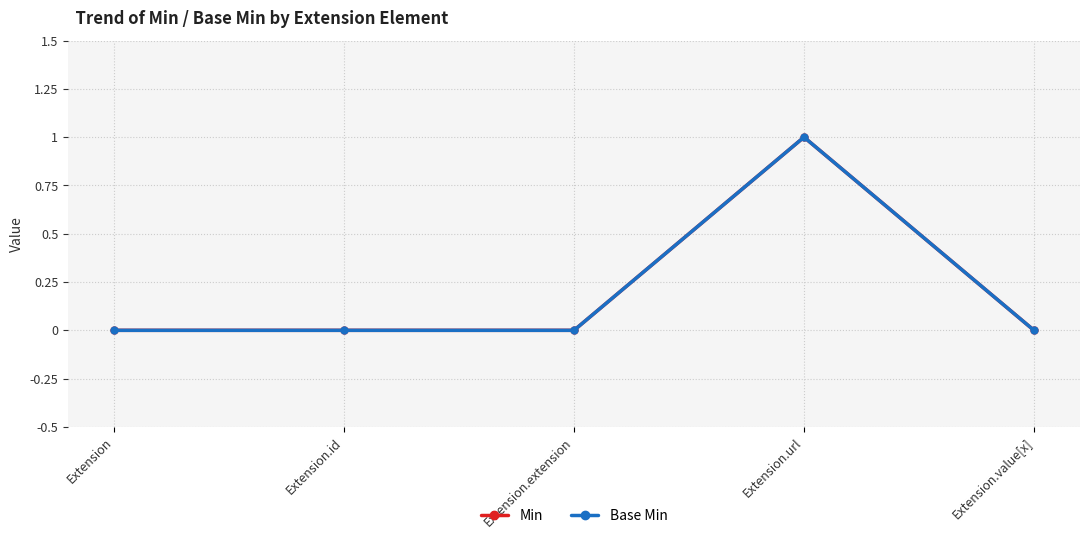

Rank the categories by Min value from lowest to highest.

Extension, Extension.id, Extension.extension, Extension.value[x], Extension.url